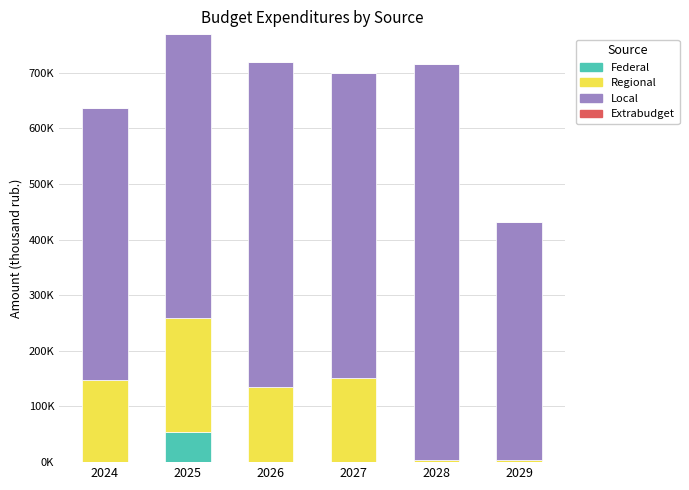

Does the chart contain stacked bars?

Yes